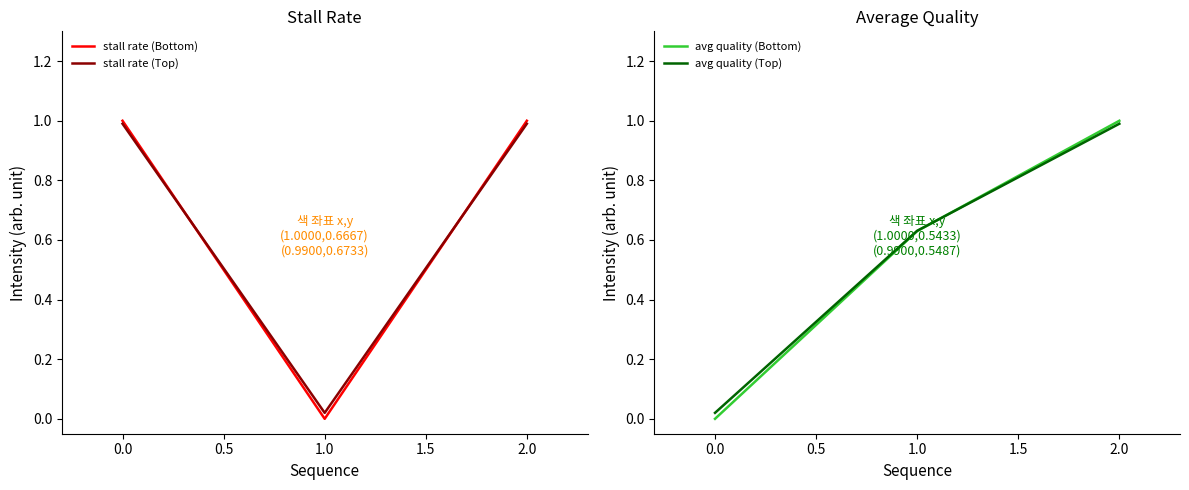

Which series has the widest spread of values?

stall rate (Bottom)